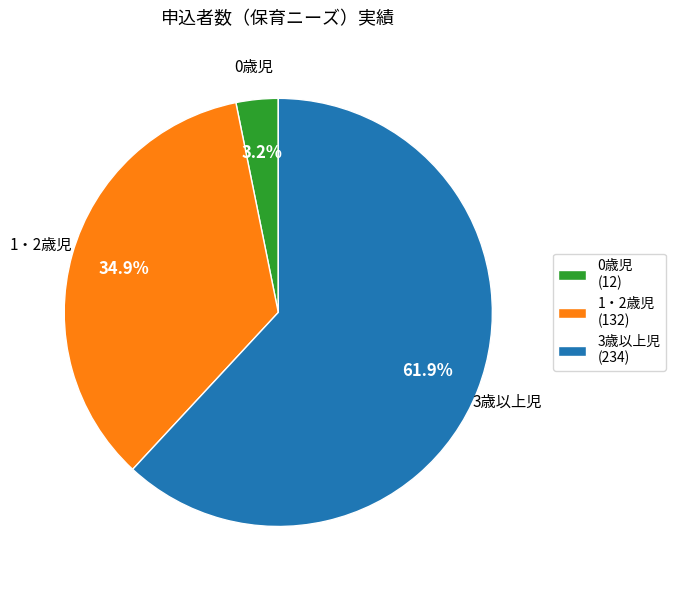

Rank the categories by value from highest to lowest.

3歳以上児, 1・2歳児, 0歳児